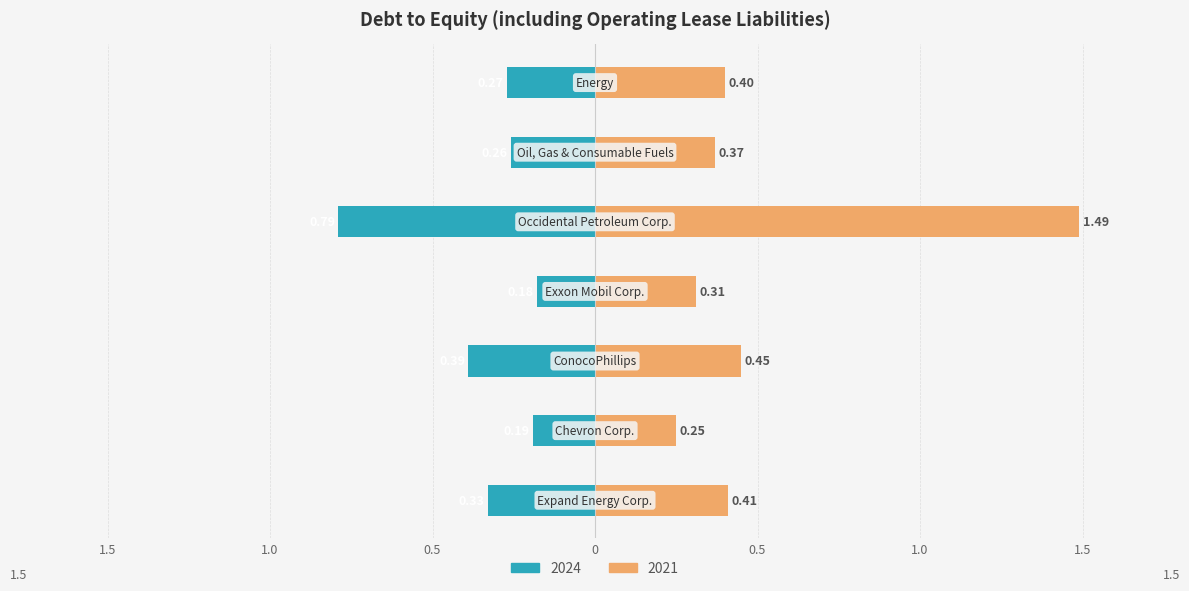

How many 2021-12-31 values are between 0 and 1?

6